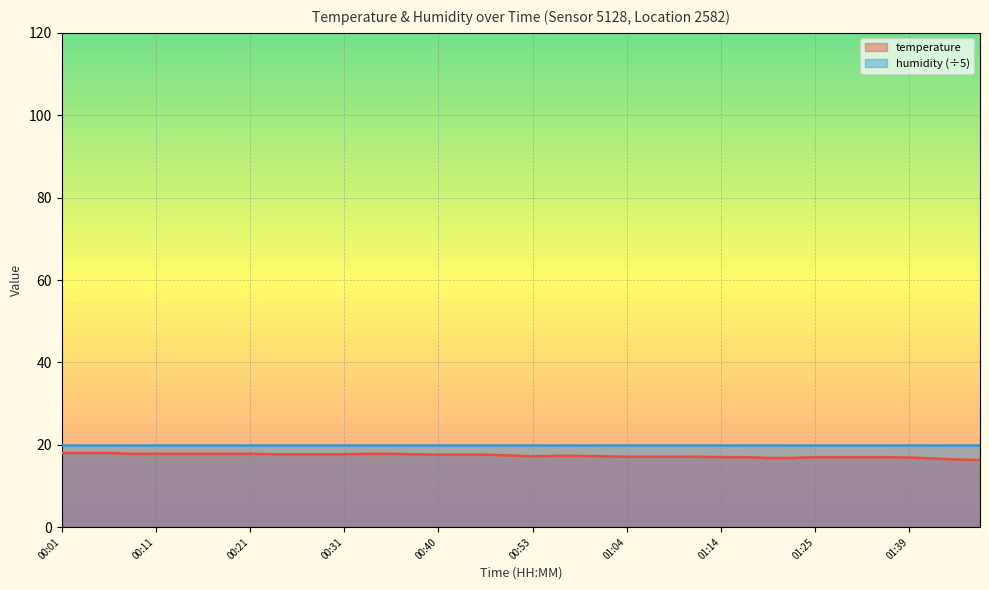

True or false: the data shows 17.0 at 01:14.

True